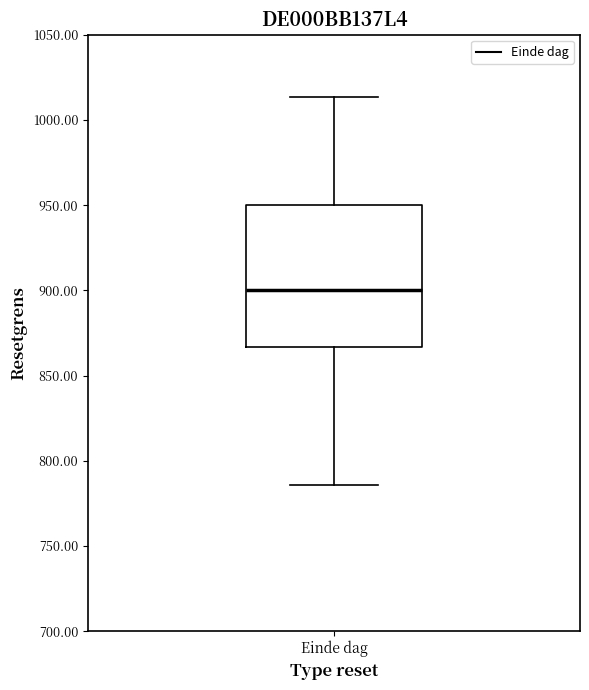

Where does the lower whisker of the box for Einde dag end on the y-axis? The values are not printed on the chart, so give them approximately, as read against the axis.

785